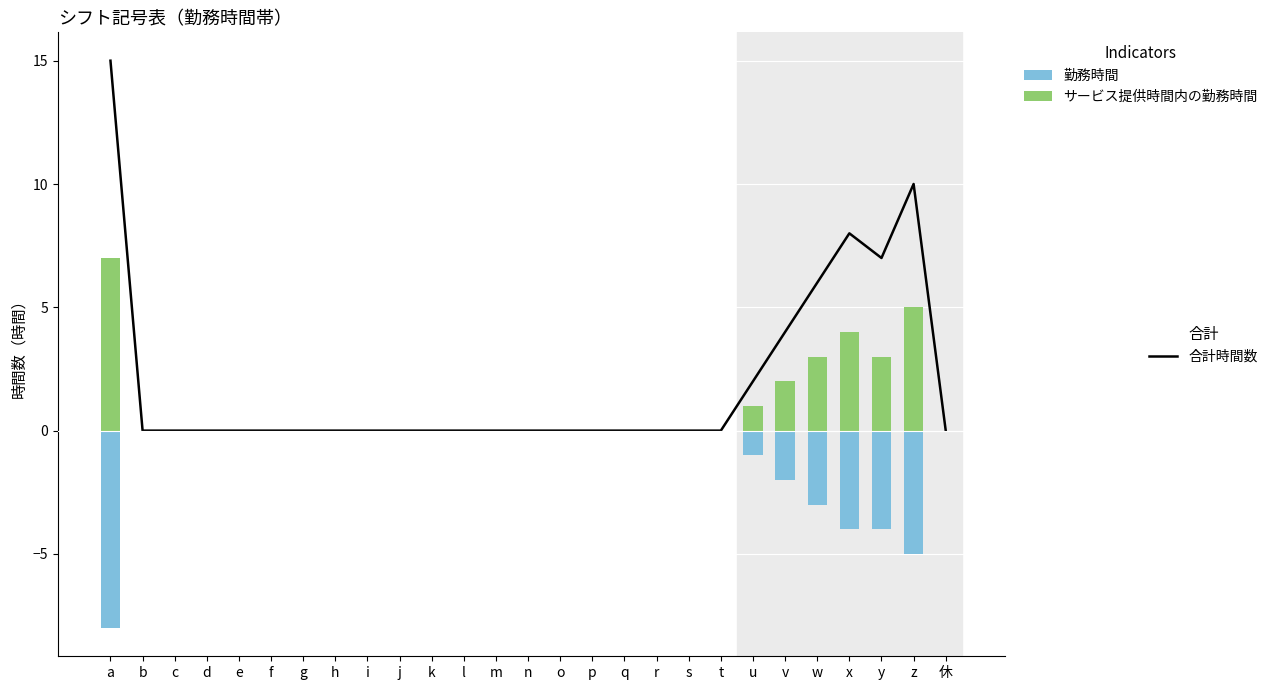

Reading left to right, extract all data points from this chart.

合計時間数: a=15	b=0	c=0	d=0	e=0	f=0	g=0	h=0	i=0	j=0	k=0	l=0	m=0	n=0	o=0	p=0	q=0	r=0	s=0	t=0	u=2	v=4	w=6	x=8	y=7	z=10	休=0
勤務時間: a=-8	b=0	c=0	d=0	e=0	f=0	g=0	h=0	i=0	j=0	k=0	l=0	m=0	n=0	o=0	p=0	q=0	r=0	s=0	t=0	u=-1	v=-2	w=-3	x=-4	y=-4	z=-5	休=0
サービス提供時間内の勤務時間: a=7	b=0	c=0	d=0	e=0	f=0	g=0	h=0	i=0	j=0	k=0	l=0	m=0	n=0	o=0	p=0	q=0	r=0	s=0	t=0	u=1	v=2	w=3	x=4	y=3	z=5	休=0